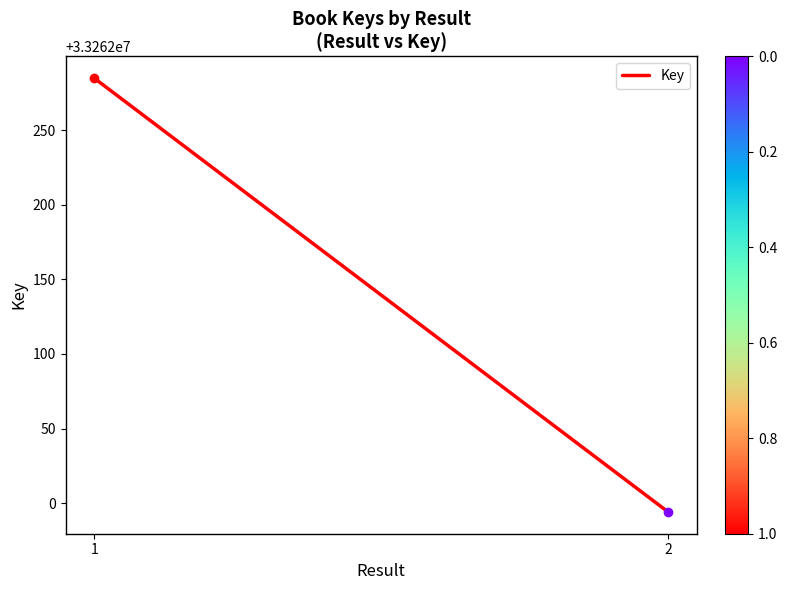

Which label corresponds to the largest value in the chart?

1